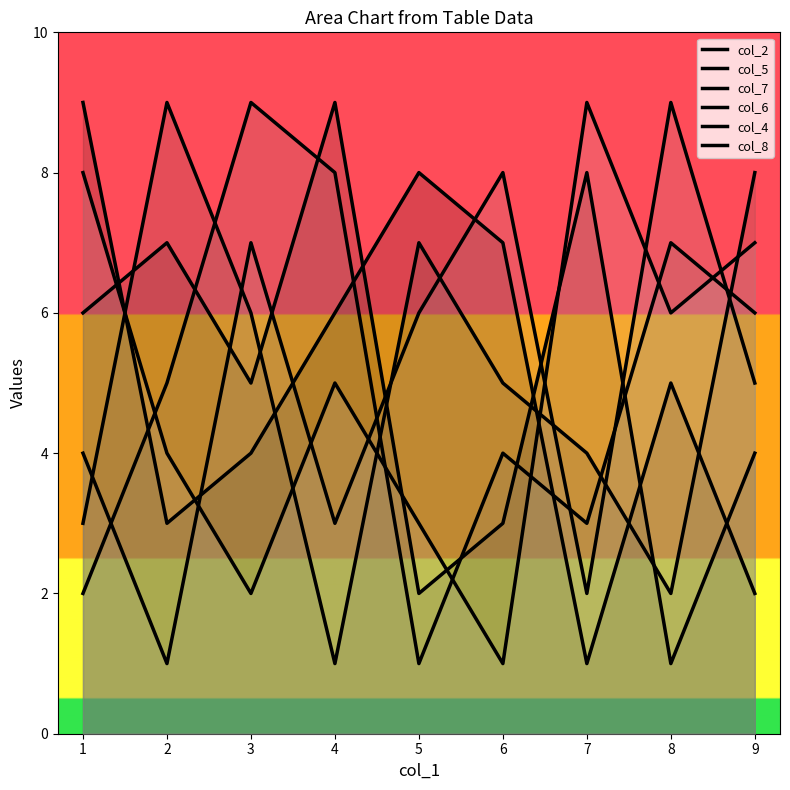

Where is the first local maximum for col_4?

3